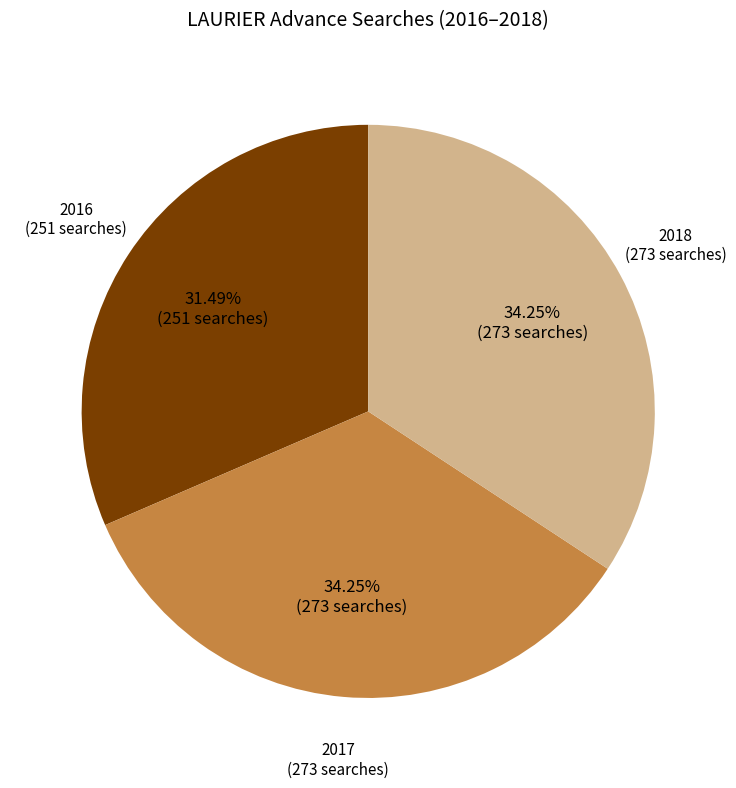

Is there any slice that represents more than half of the pie?

No